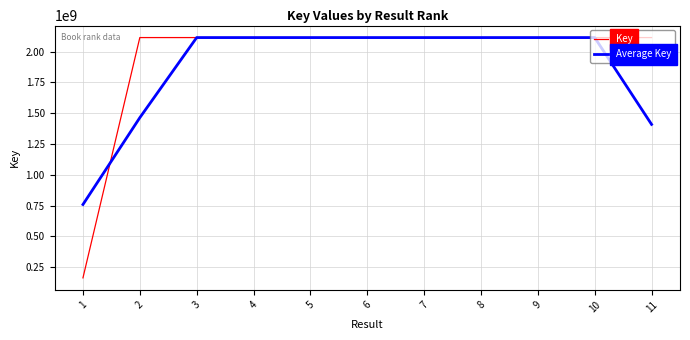

The value of Key at 5 is 2990133972.2. True or false?

False